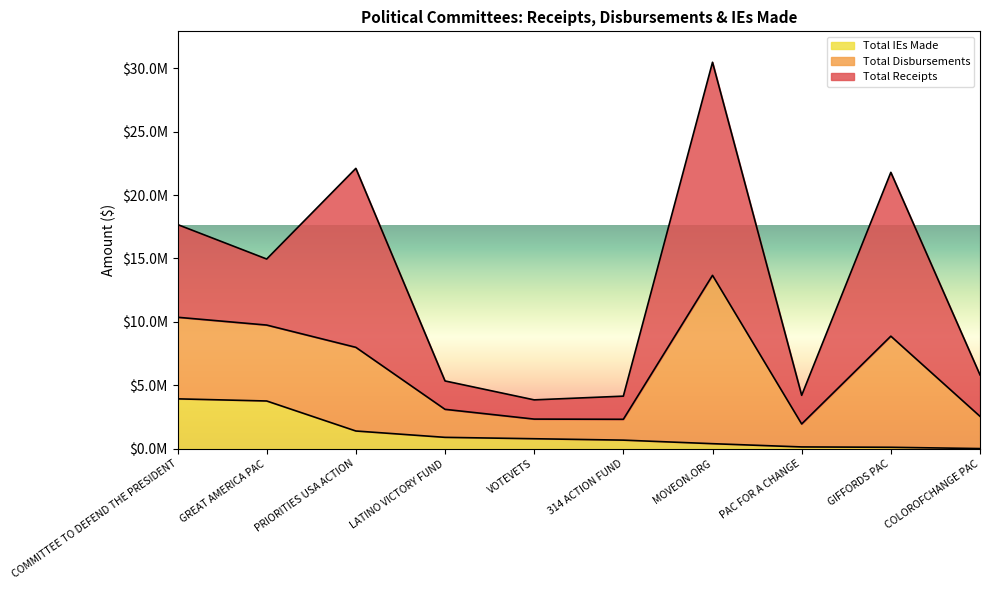

At which category does Total Disbursements reach its first local valley?

GREAT AMERICA PAC